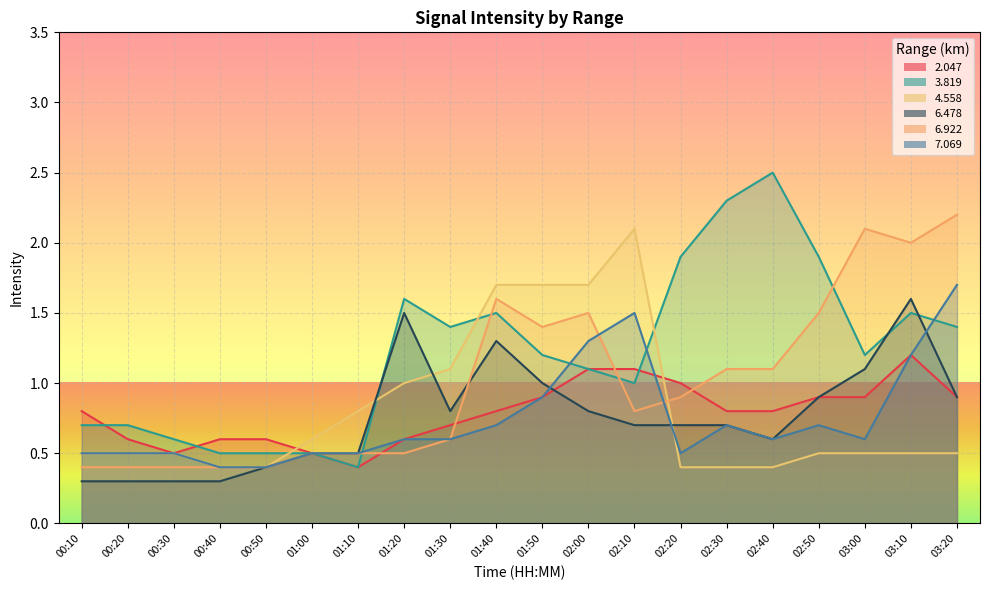

Reading left to right, transcribe all the data shown in this chart.

2.047: 0.8	0.6	0.5	0.6	0.6	0.5	0.4	0.6	0.7	0.8	0.9	1.1	1.1	1.0	0.8	0.8	0.9	0.9	1.2	0.9
3.819: 0.7	0.7	0.6	0.5	0.5	0.5	0.4	1.6	1.4	1.5	1.2	1.1	1.0	1.9	2.3	2.5	1.9	1.2	1.5	1.4
4.558: 0.5	0.5	0.5	0.4	0.4	0.6	0.8	1.0	1.1	1.7	1.7	1.7	2.1	0.4	0.4	0.4	0.5	0.5	0.5	0.5
6.478: 0.3	0.3	0.3	0.3	0.4	0.5	0.5	1.5	0.8	1.3	1.0	0.8	0.7	0.7	0.7	0.6	0.9	1.1	1.6	0.9
6.922: 0.4	0.4	0.4	0.4	0.4	0.5	0.5	0.5	0.6	1.6	1.4	1.5	0.8	0.9	1.1	1.1	1.5	2.1	2.0	2.2
7.069: 0.5	0.5	0.5	0.4	0.4	0.5	0.5	0.6	0.6	0.7	0.9	1.3	1.5	0.5	0.7	0.6	0.7	0.6	1.2	1.7